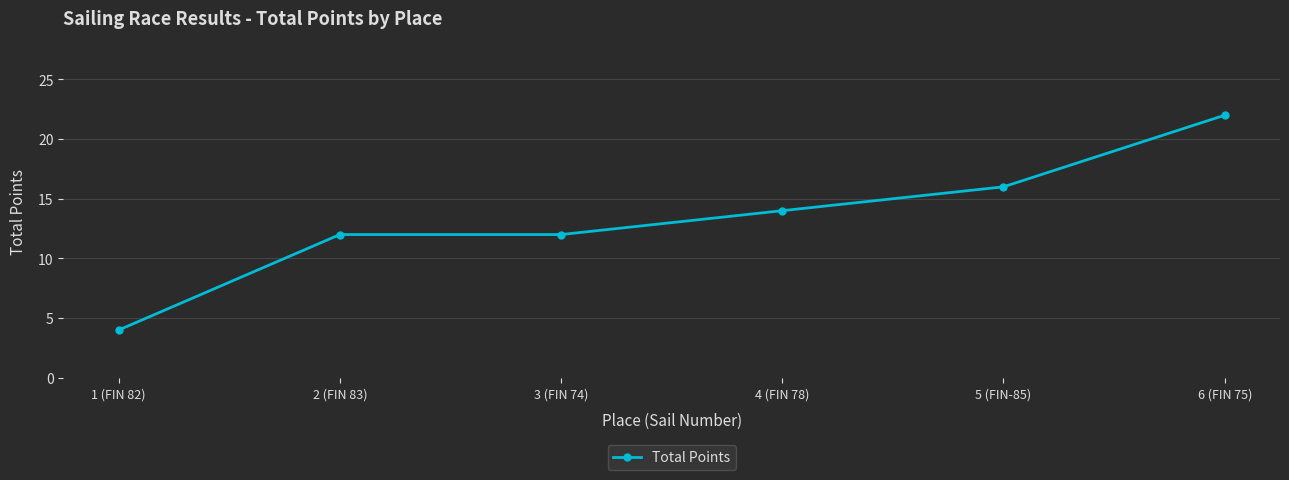

What value does the data have at 3 (FIN 74), to the nearest 5?

10